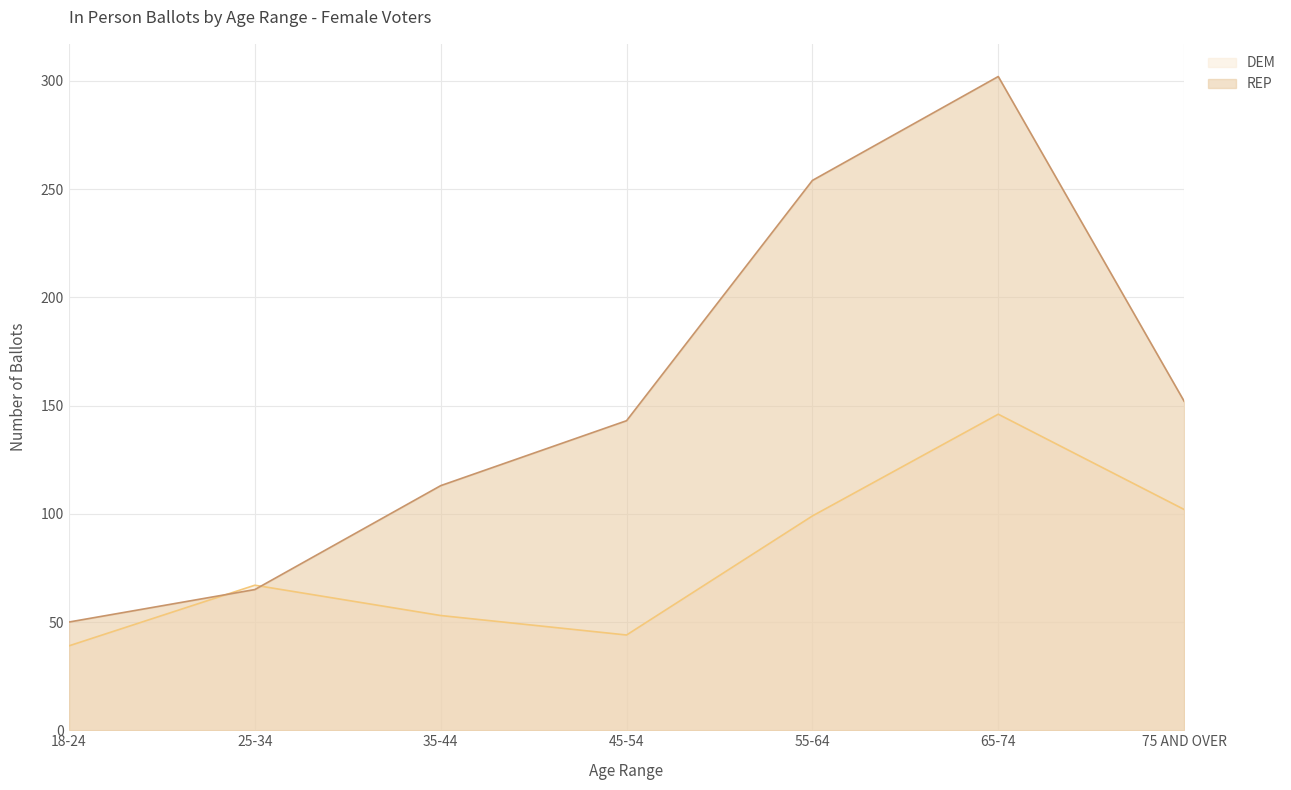

What is the minimum value shown in the chart?

39